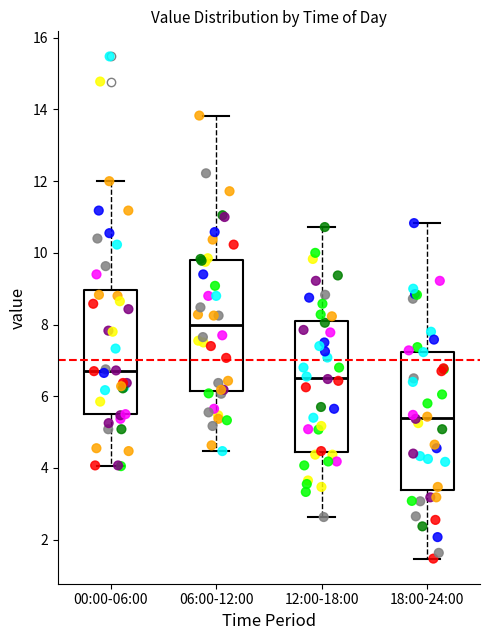

Where does the median line of the box for 12:00-18:00 sit on the y-axis? The values are not printed on the chart, so give them approximately, as read against the axis.

6.6